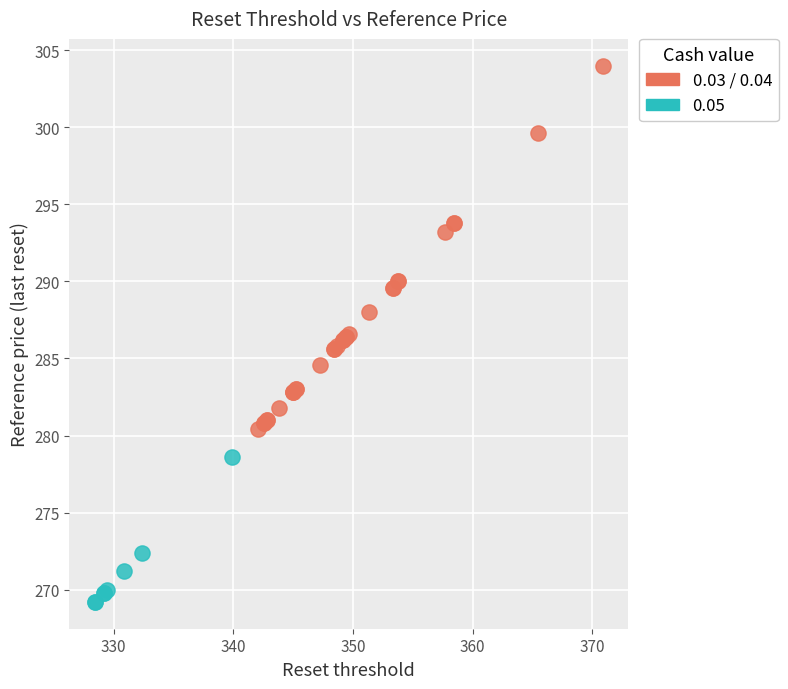

Which series contains the highest Y value?

0.03 / 0.04